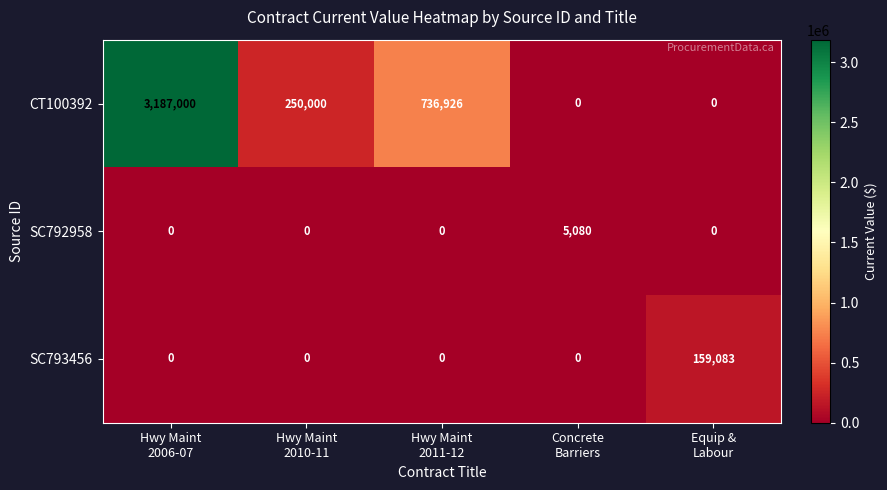

Which series has the widest spread of values?

CT100392